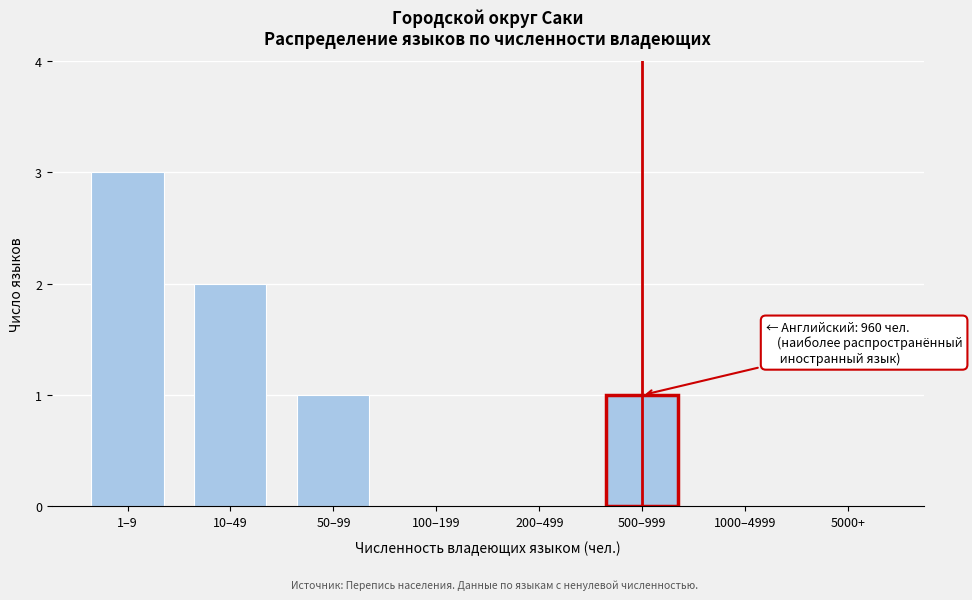

Reading right to left, extract all data points from this chart.

5000+=0	1000–4999=0	500–999=1	200–499=0	100–199=0	50–99=1	10–49=2	1–9=3